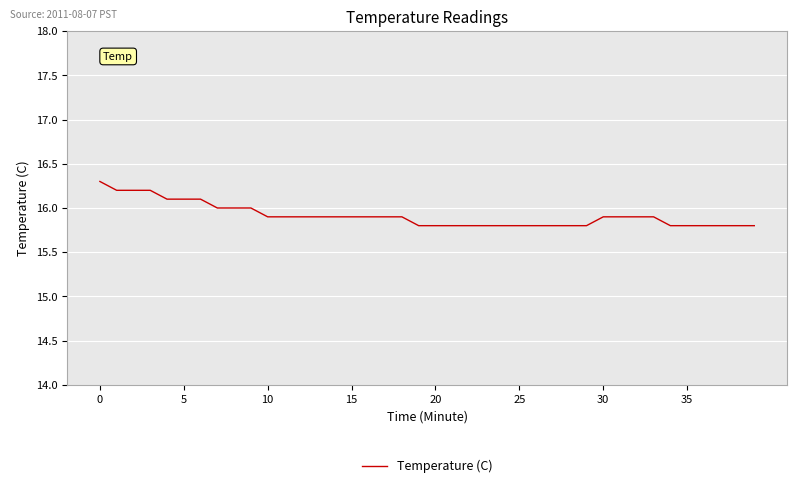

What is the difference between the maximum and minimum values?

0.5